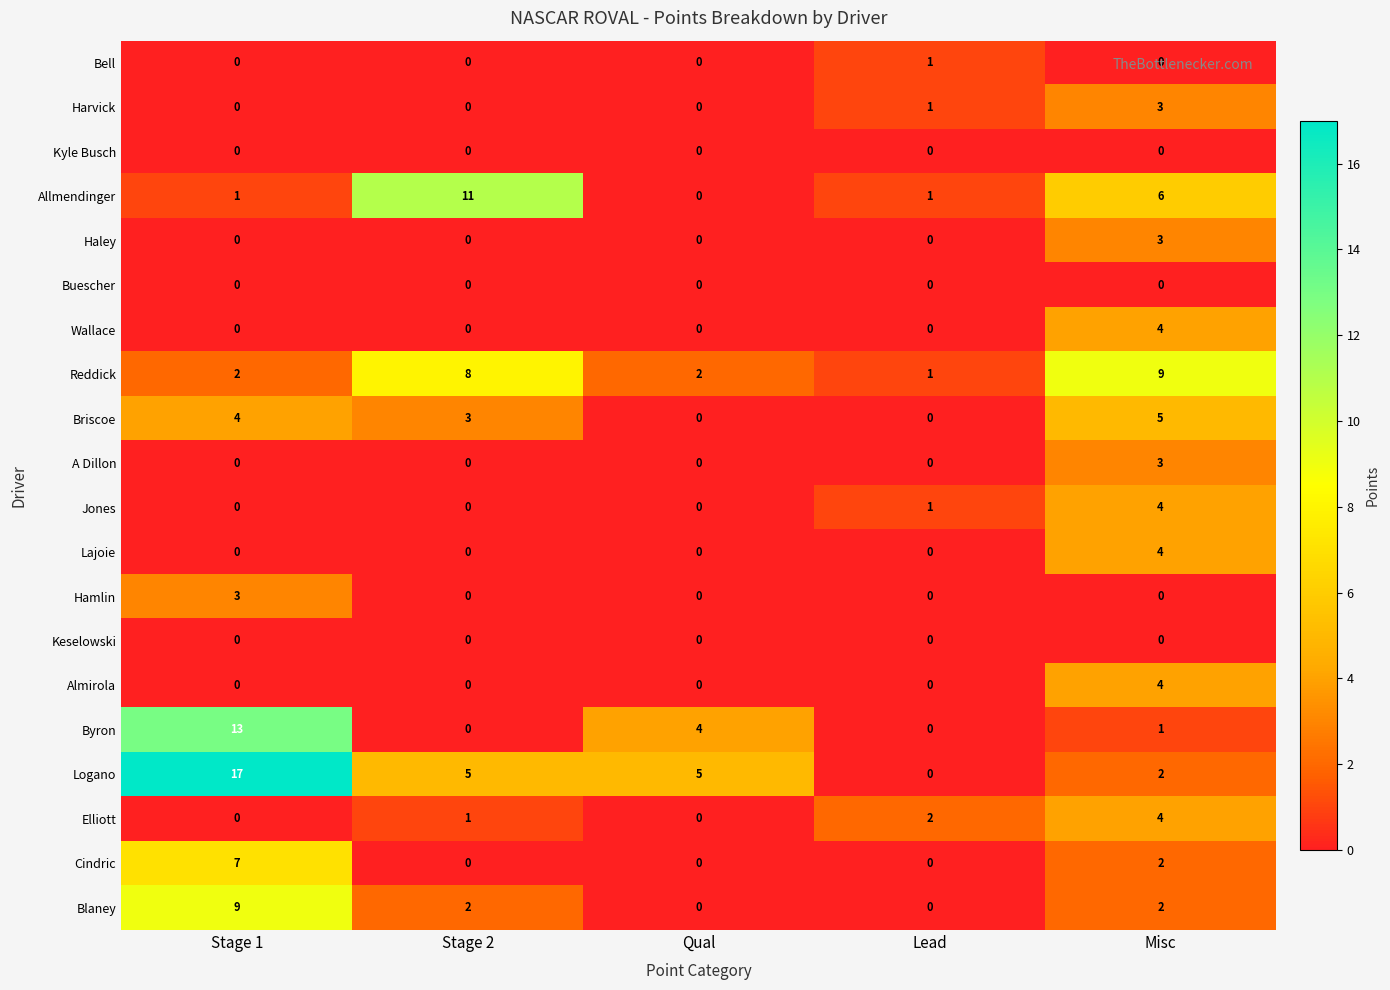

Which label corresponds to the largest value in the chart?

Stage 1